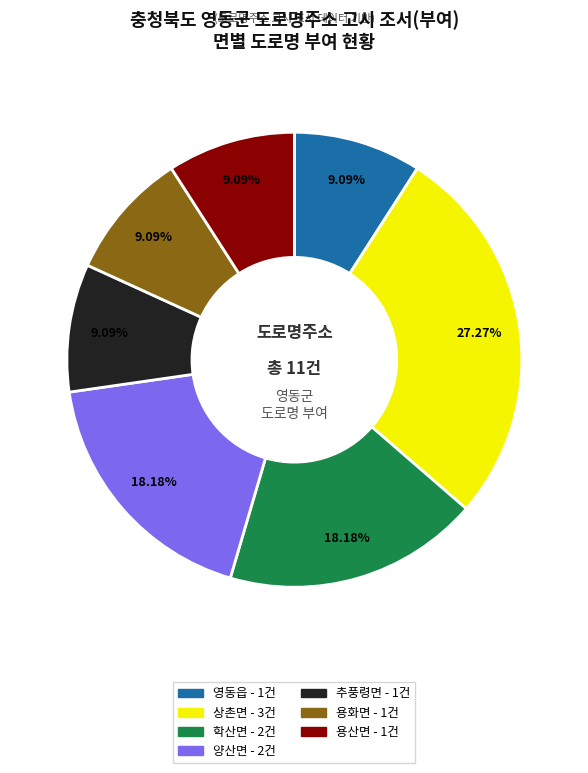

To the nearest percent, what portion does 용화면 represent?

9%